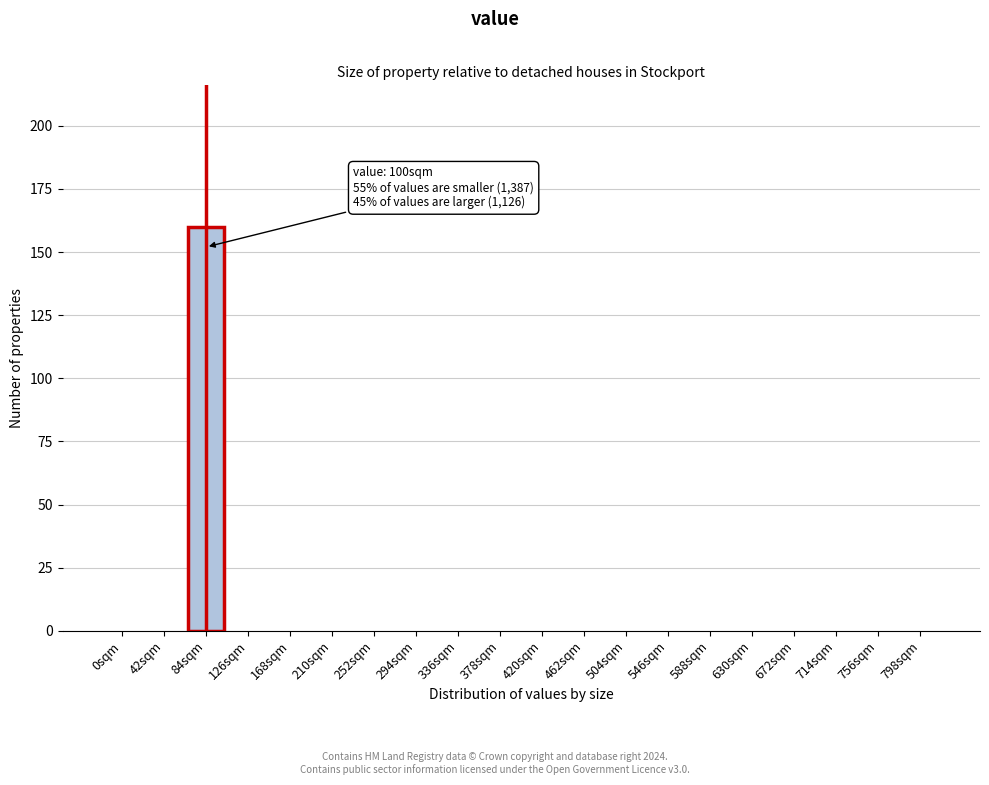

Reading right to left, transcribe all the data shown in this chart.

798sqm=0	756sqm=0	714sqm=0	672sqm=0	630sqm=0	588sqm=0	546sqm=0	504sqm=0	462sqm=0	420sqm=0	378sqm=0	336sqm=0	294sqm=0	252sqm=0	210sqm=0	168sqm=0	126sqm=0	84sqm=160	42sqm=0	0sqm=0